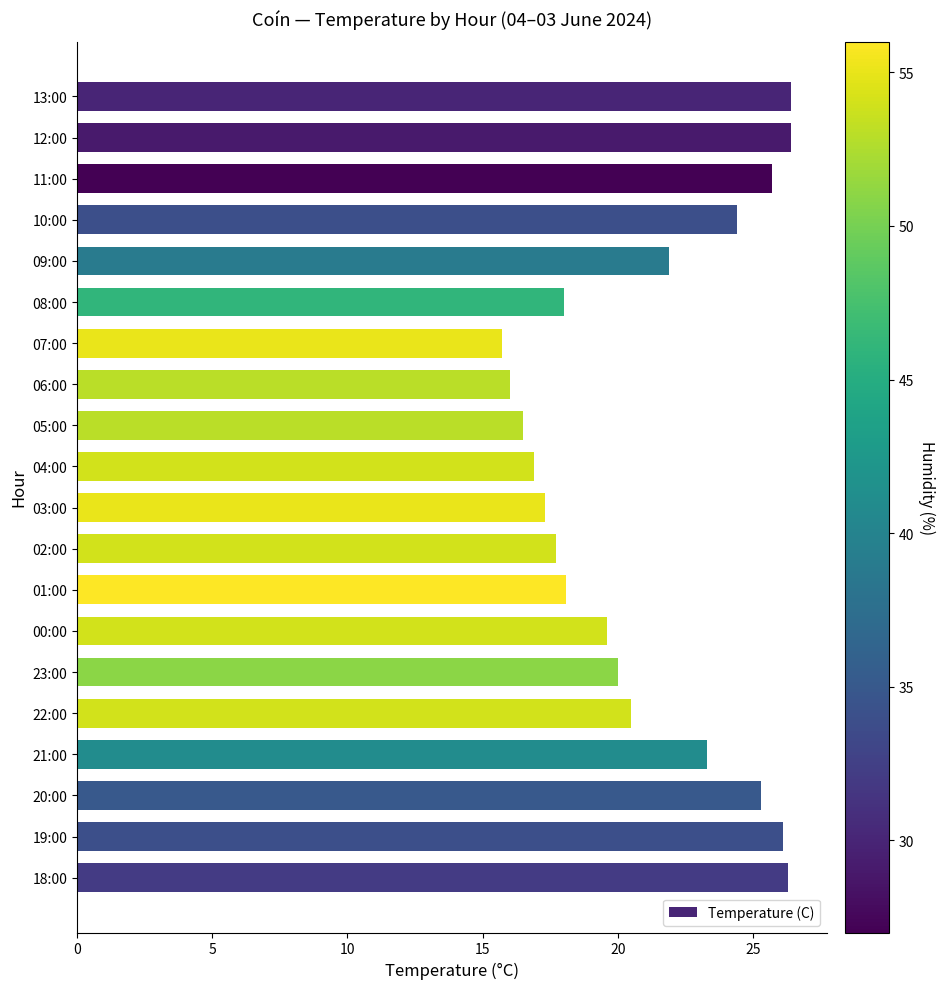

The chart shows a value of 16.0 at 06:00. True or false?

True